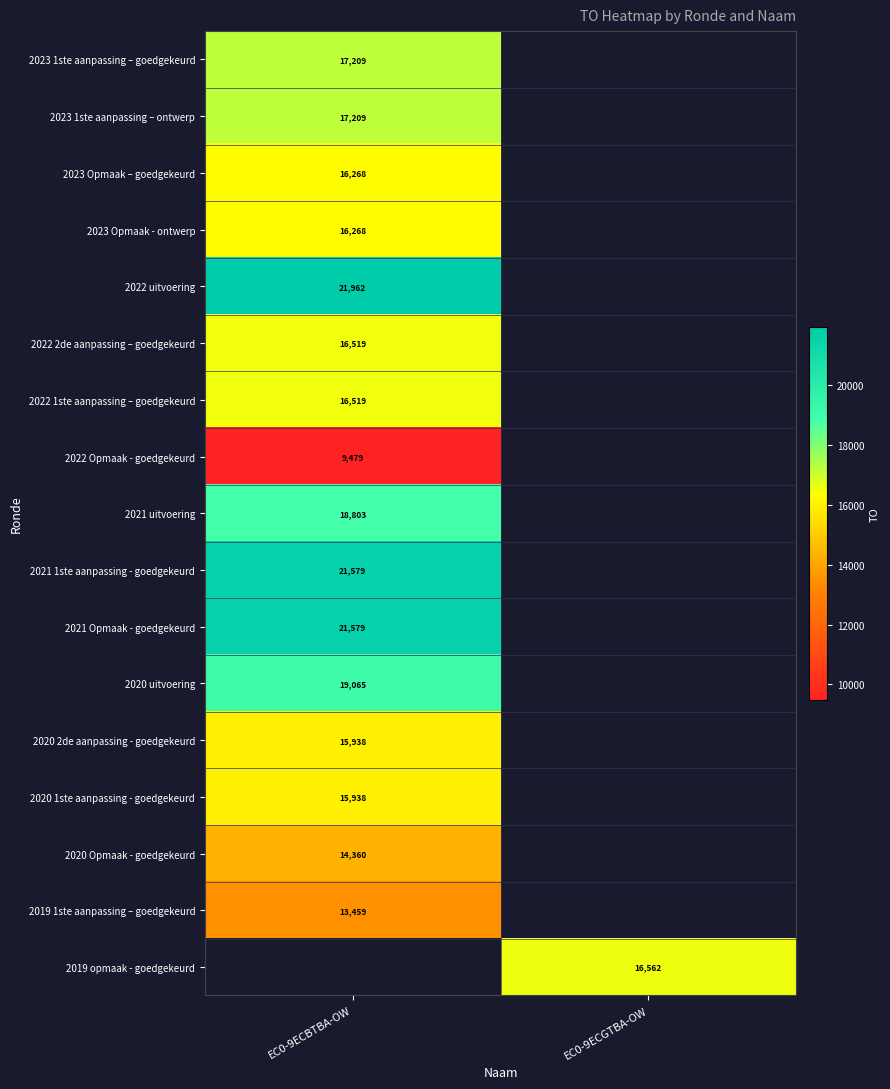

Is it true that 2019 opmaak - goedgekeurd equals 25675 at EC0-9ECGTBA-OW?

False